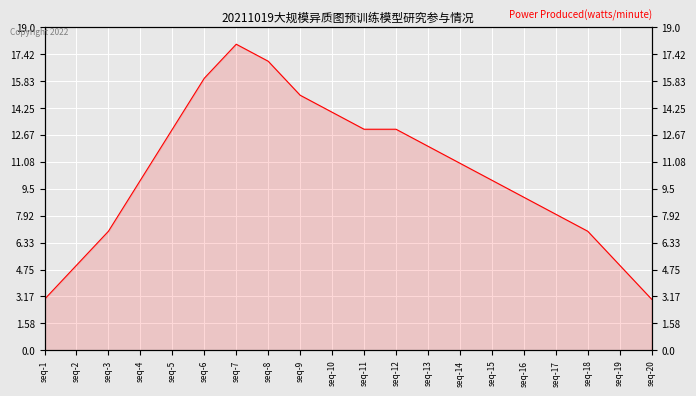

Reading right to left, what are all the values shown in this chart?

3	5	7	8	9	10	11	12	13	13	14	15	17	18	16	13	10	7	5	3